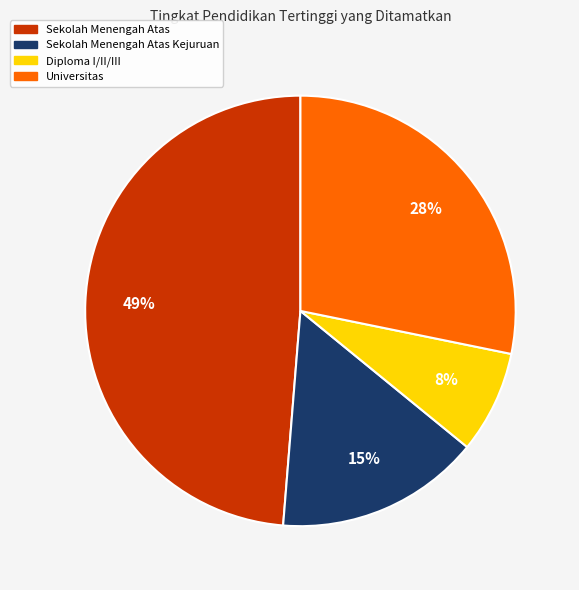

How many slices are in this pie chart?

4